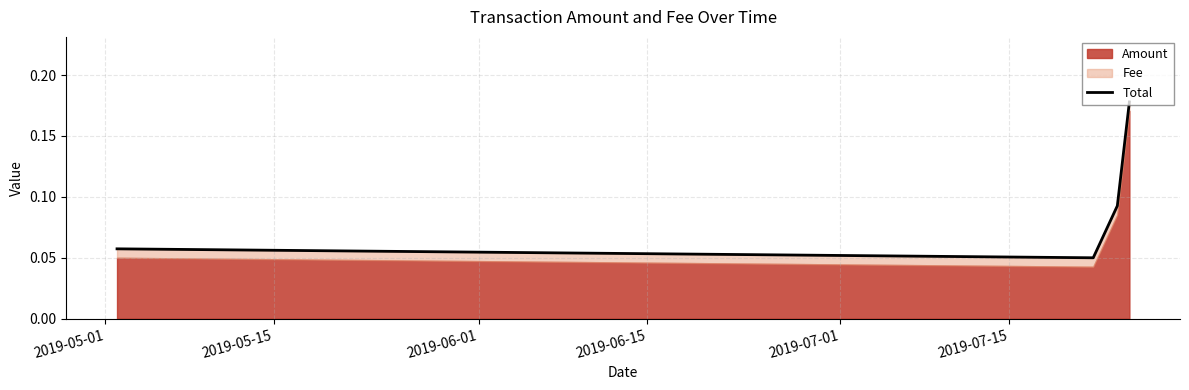

What is the value of the 2nd point from the left?

0.1